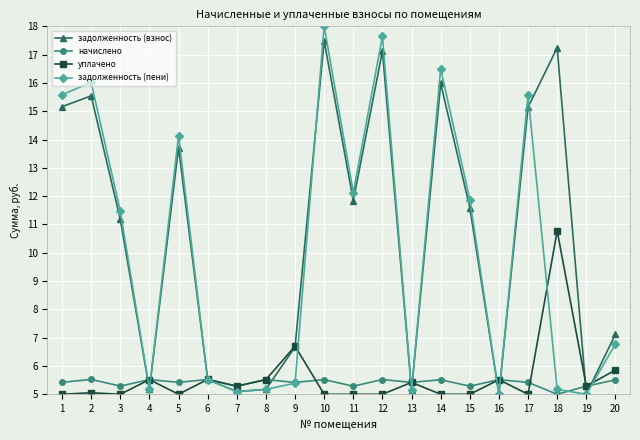

The value of начислено at 10 is 5.5. True or false?

True